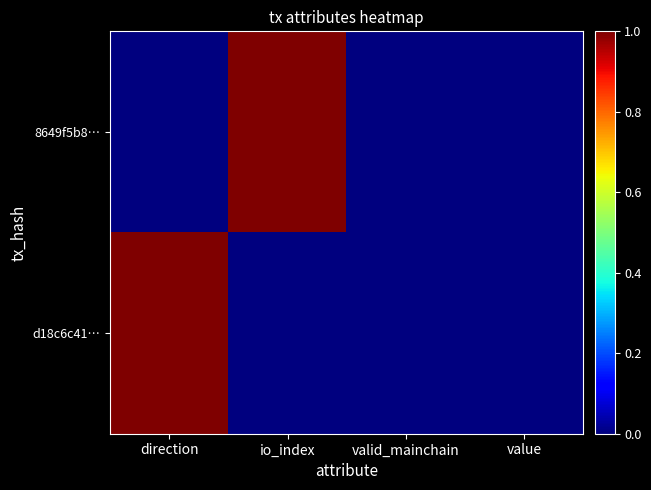

At which category is the sum across all series the highest?

direction